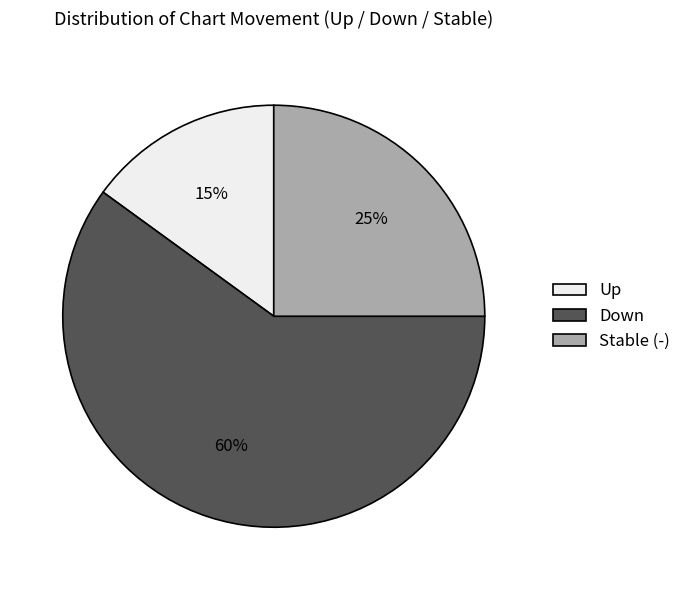

Combined, do Stable (-) and Up account for over 50%?

No